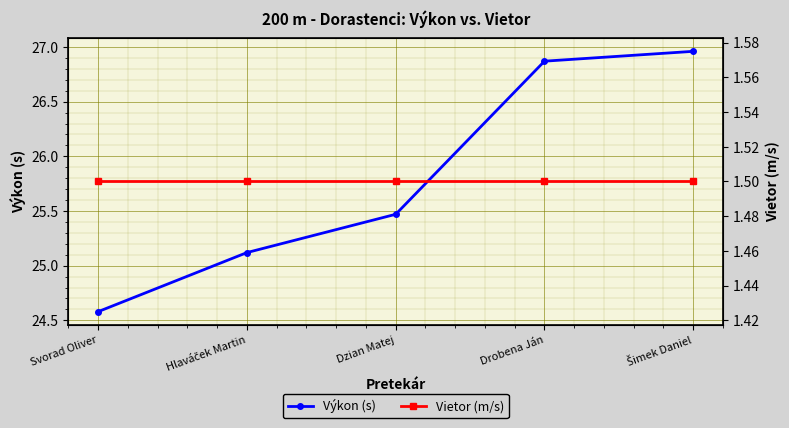

Is the value of Výkon (s) at Hlaváček Martin greater than the value of Vietor (m/s) at Hlaváček Martin?

Yes